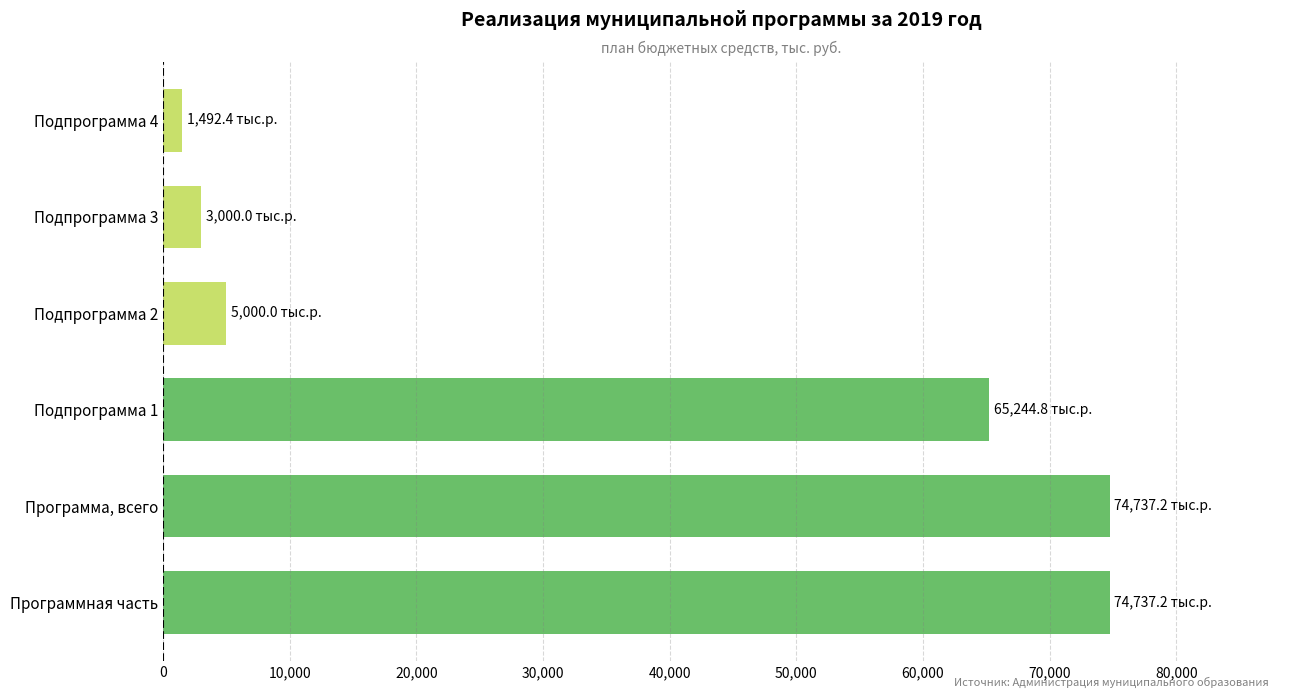

How many bars are there in total?

6